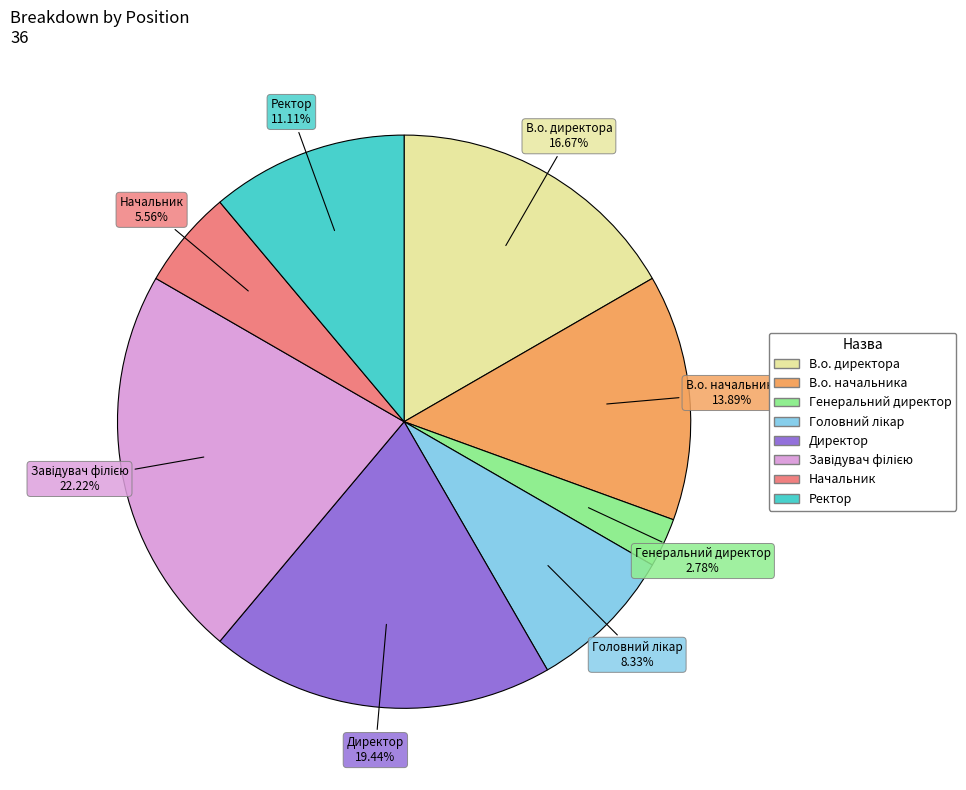

Between В.о. директора and Генеральний директор, which is larger?

В.о. директора